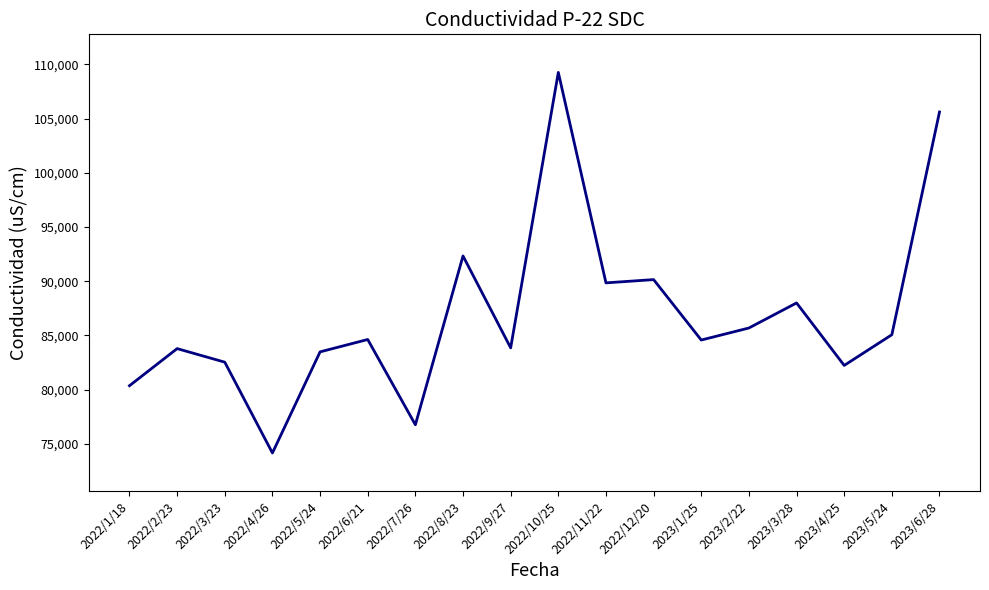

Between 2023/2/22 and 2022/5/24, which is larger?

2023/2/22